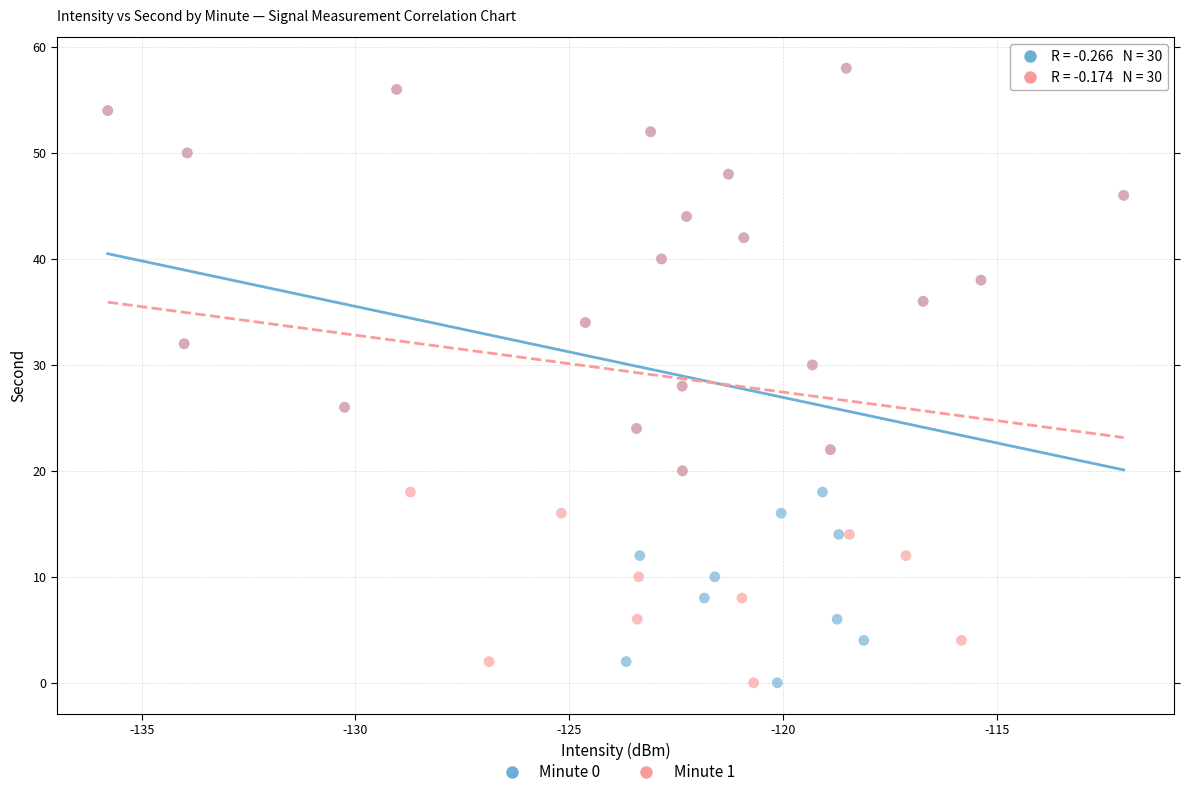

What are all the series names shown in the legend?

Minute 0, Minute 1